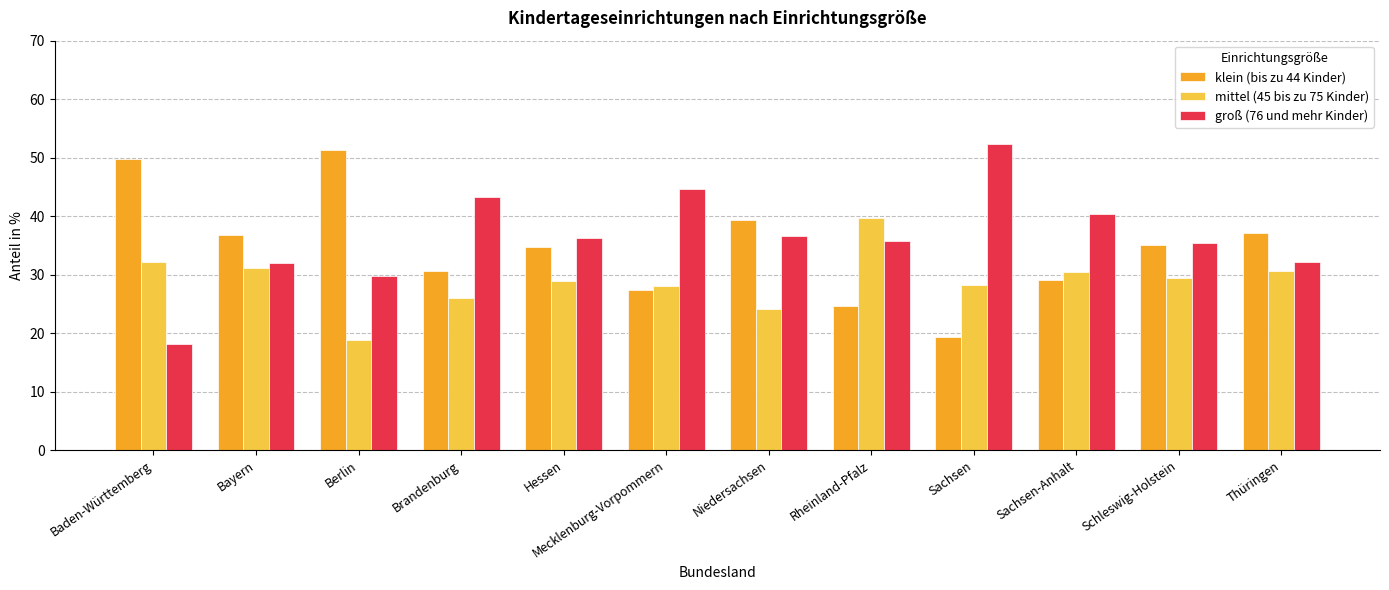

Is it true that mittel (45 bis zu 75 Kinder) equals 30.4 at Sachsen-Anhalt?

True